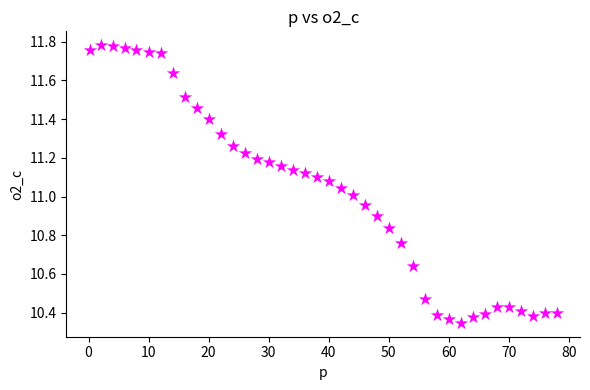

What is the range of X values (max minus min)?

77.8